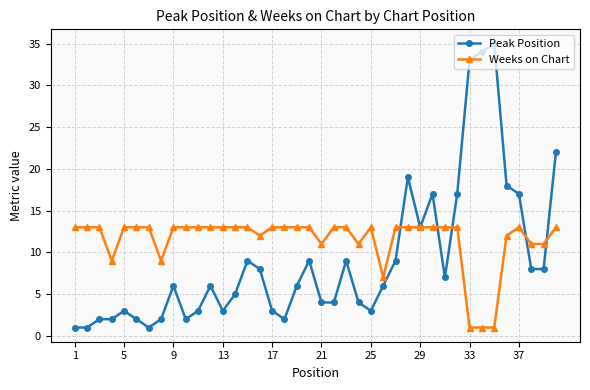

At how many categories does at least one series exceed 26?

3